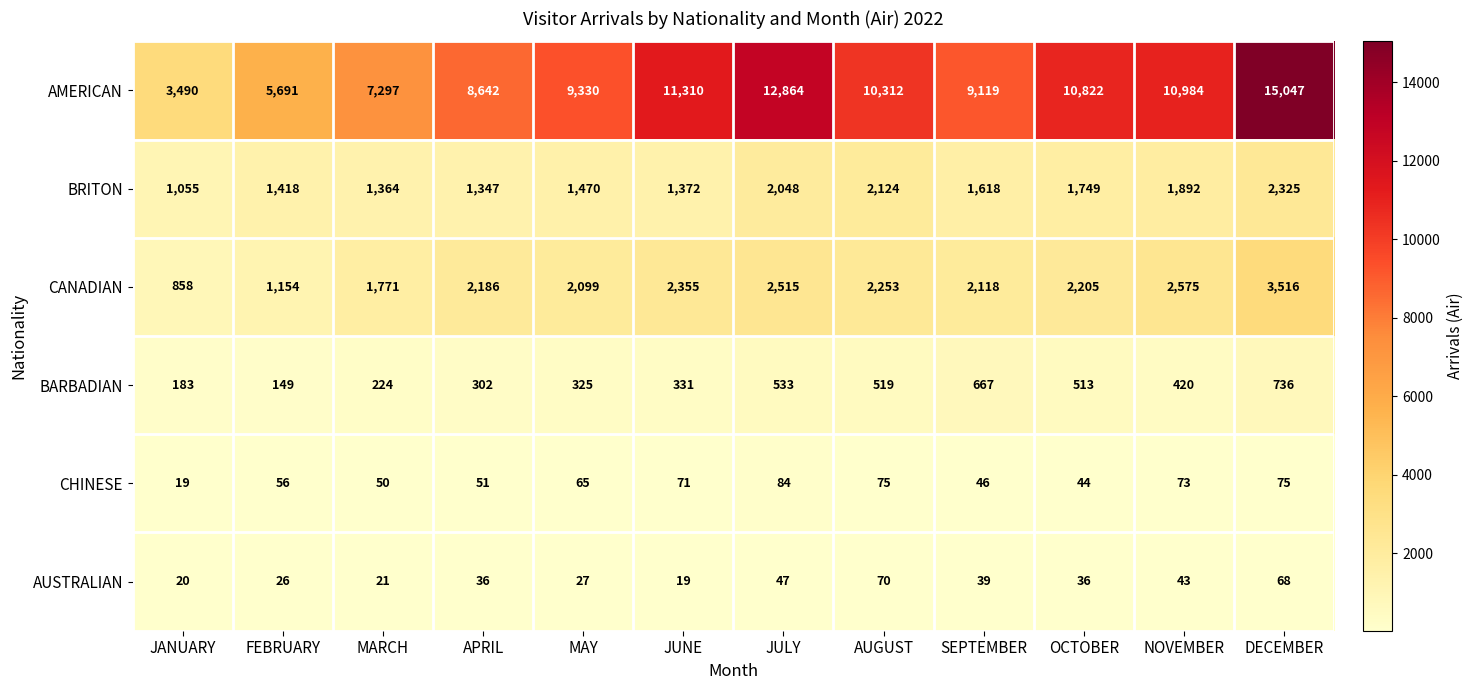

True or false: BRITON has a value of 1372 at JUNE.

True